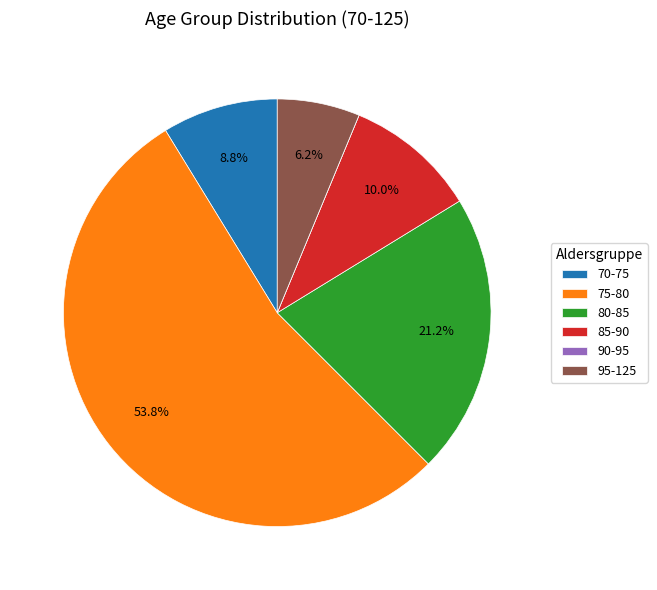

Between 80-85 and 75-80, which is larger?

75-80